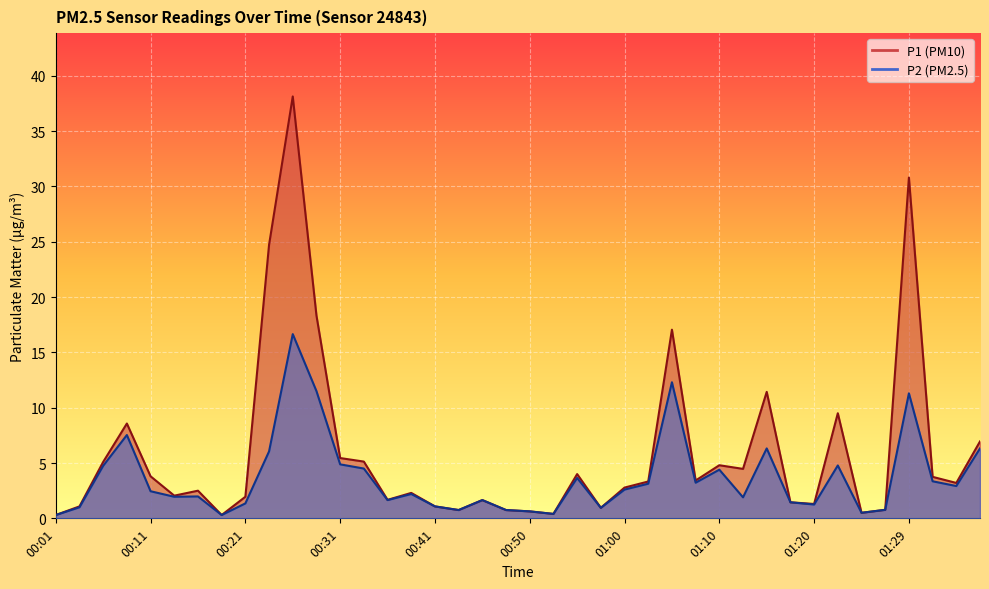

What is the difference between the second highest and minimum values in the P1 series?

30.5